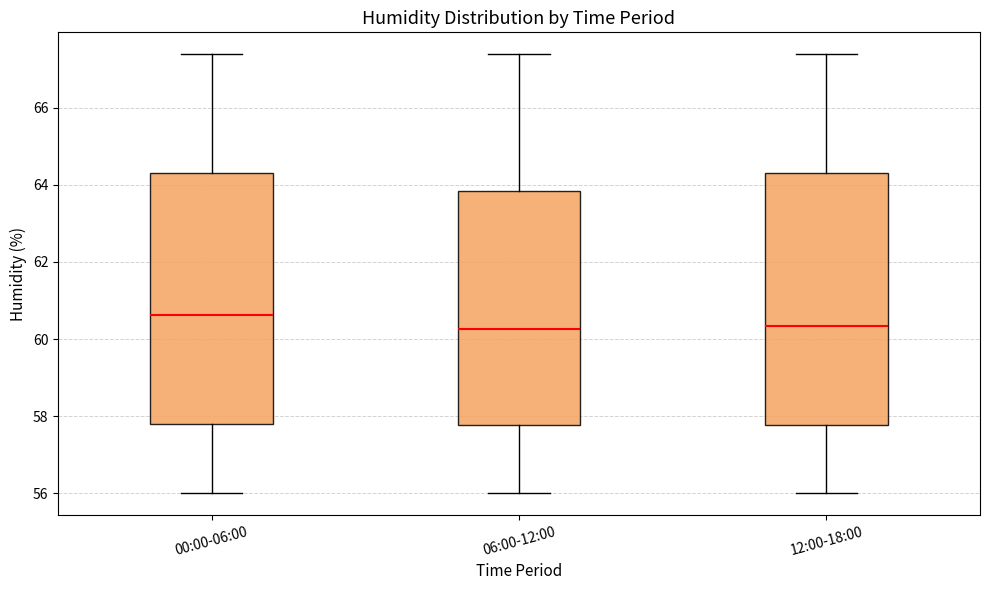

Reading left to right, read every box against the y-axis: the position of its median line, the range the box covers, and the ends of its whiskers. The values are not printed on the chart, so give them approximately, as read against the axis.

00:00-06:00: median 60.6, box 57.8 to 64.4, whiskers 56.0 to 67.4
06:00-12:00: median 60.2, box 57.8 to 63.8, whiskers 56.0 to 67.4
12:00-18:00: median 60.4, box 57.8 to 64.4, whiskers 56.0 to 67.4